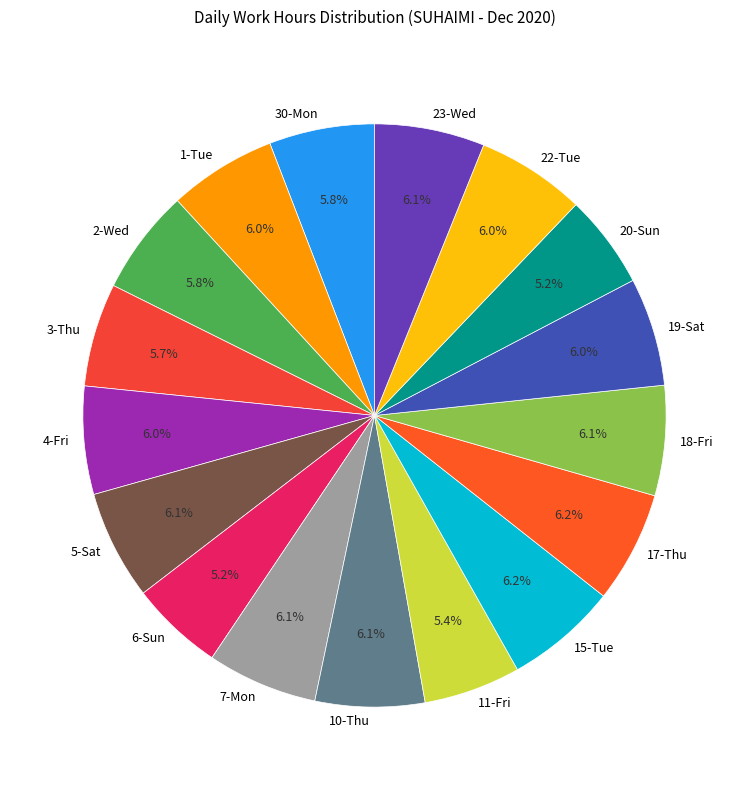

Is 19-Sat the majority of the pie?

No